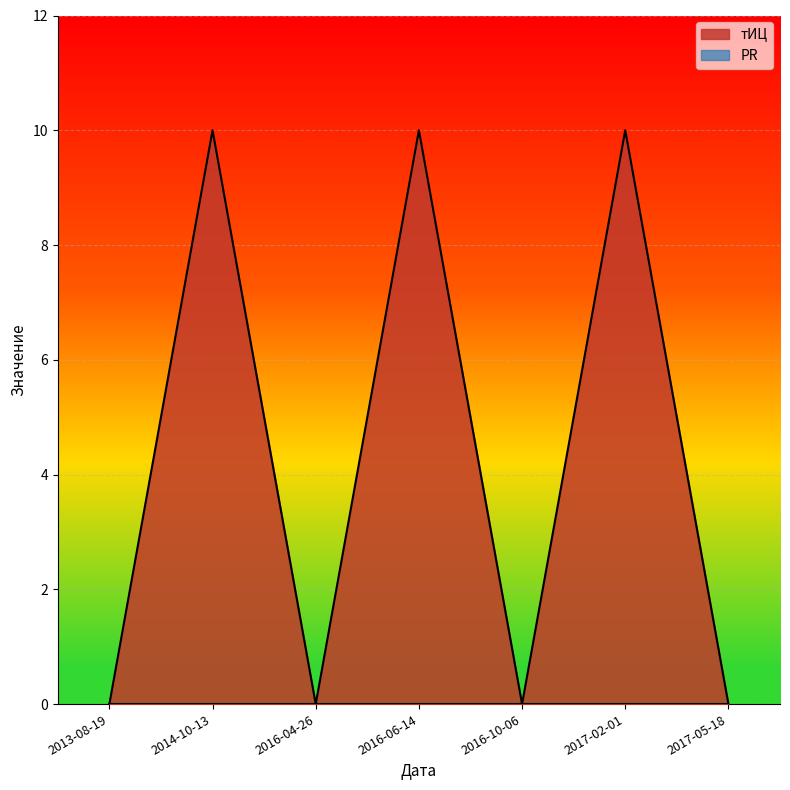

Which has a higher value, 2016-06-14 or 2013-08-19?

2016-06-14